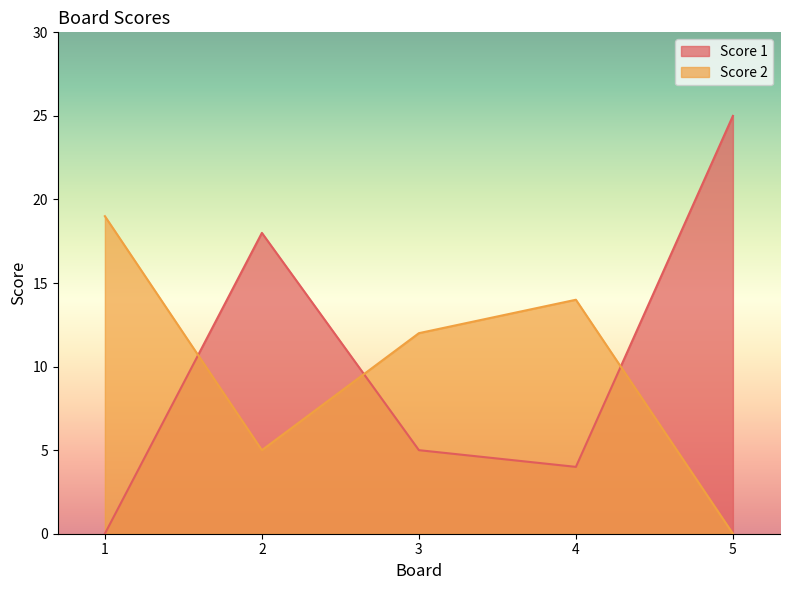

At how many categories does at least one series exceed 16?

3